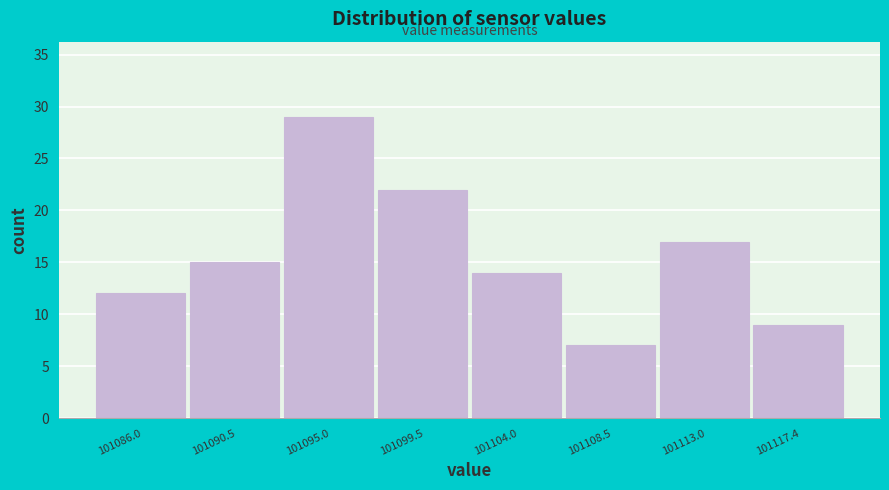

What is the height of the bar covering 101115.0 to 101119.5 on the x-axis? Neither the bar edges nor the heights are printed on the chart, so give them approximately, as read against the axes.

9